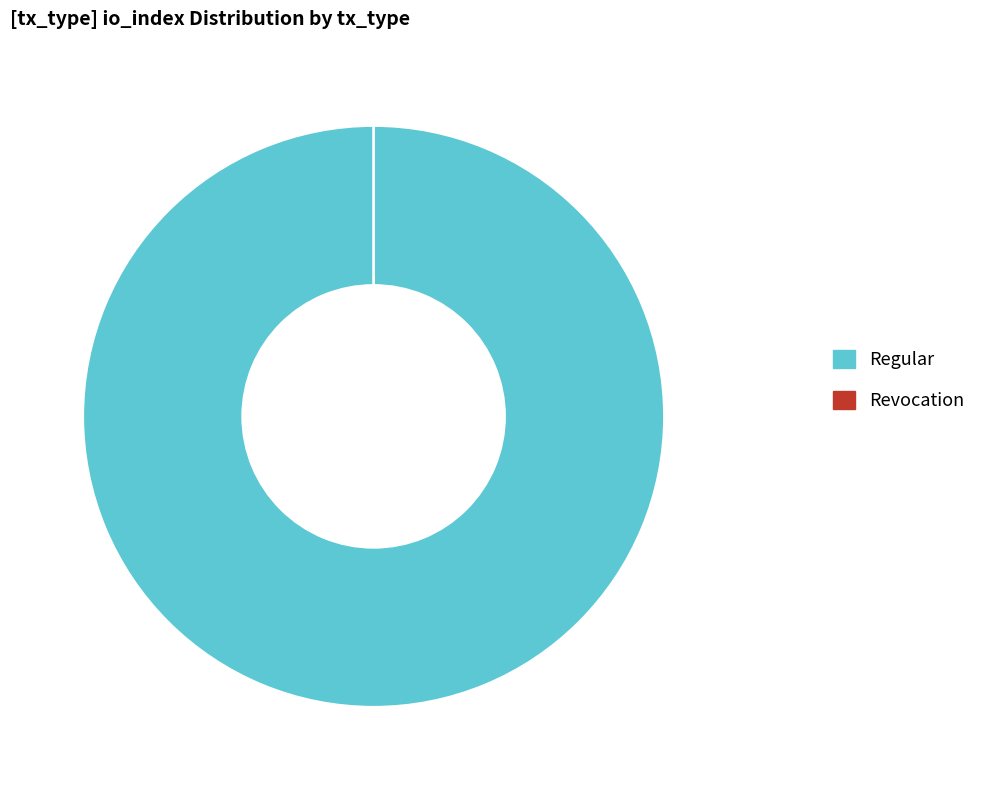

Which slice is the largest?

Regular